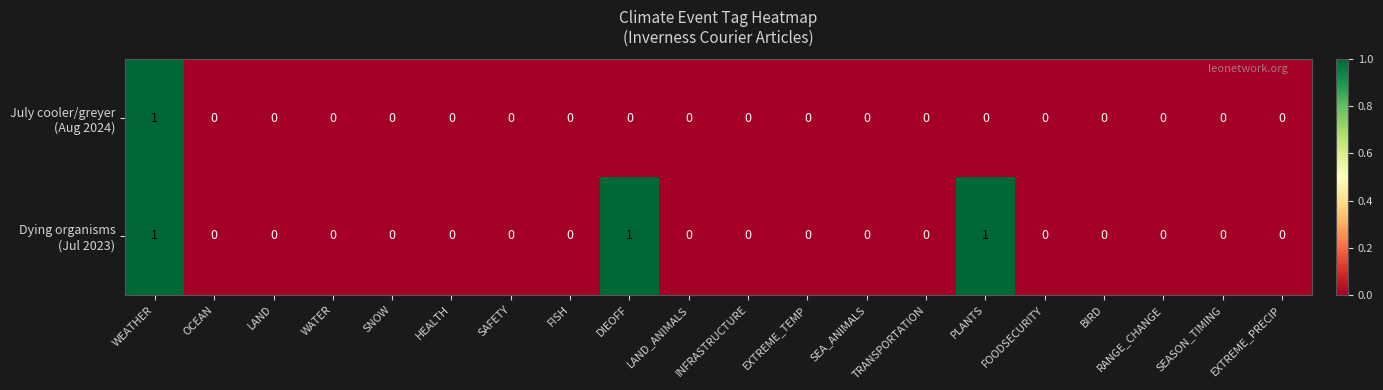

Count the number of categories in the chart.

20